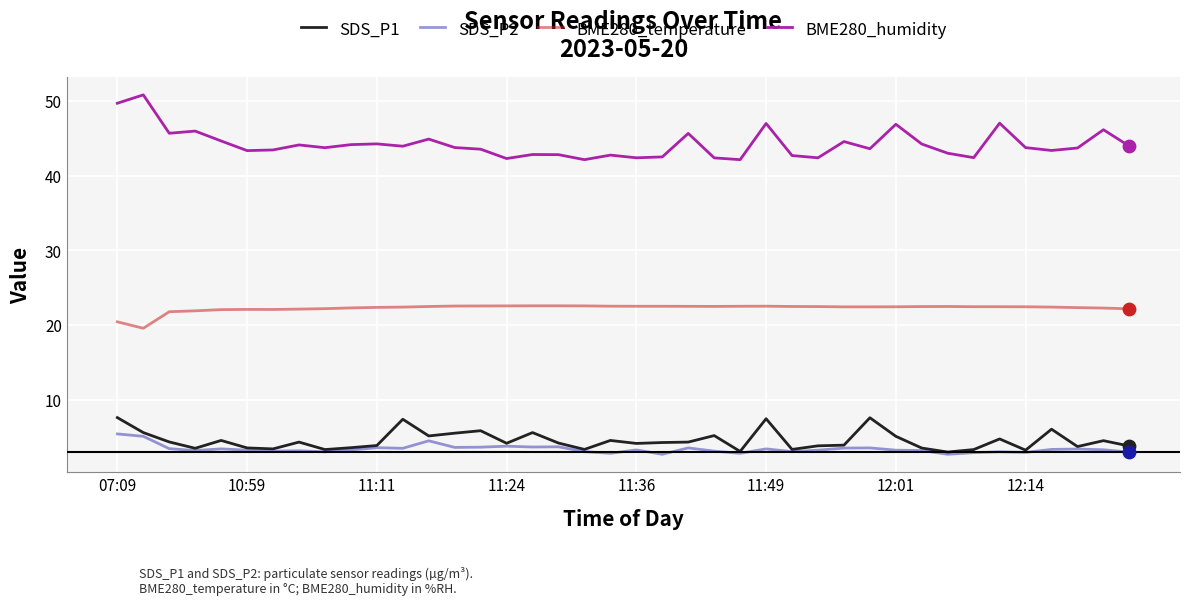

What are all the series names shown in the legend?

SDS_P1, SDS_P2, BME280_temperature, BME280_humidity